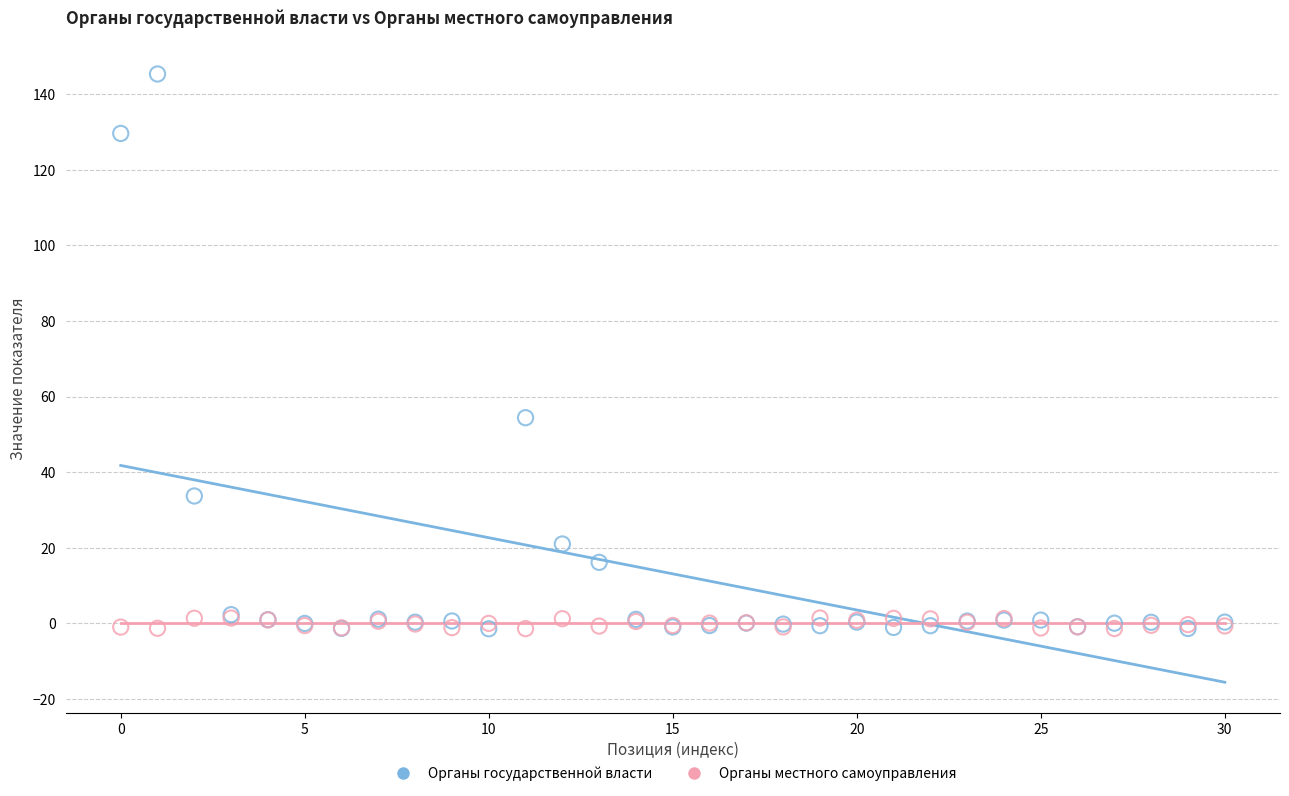

In the Органы государственной власти series, what Y value is closest to 71?

54.4